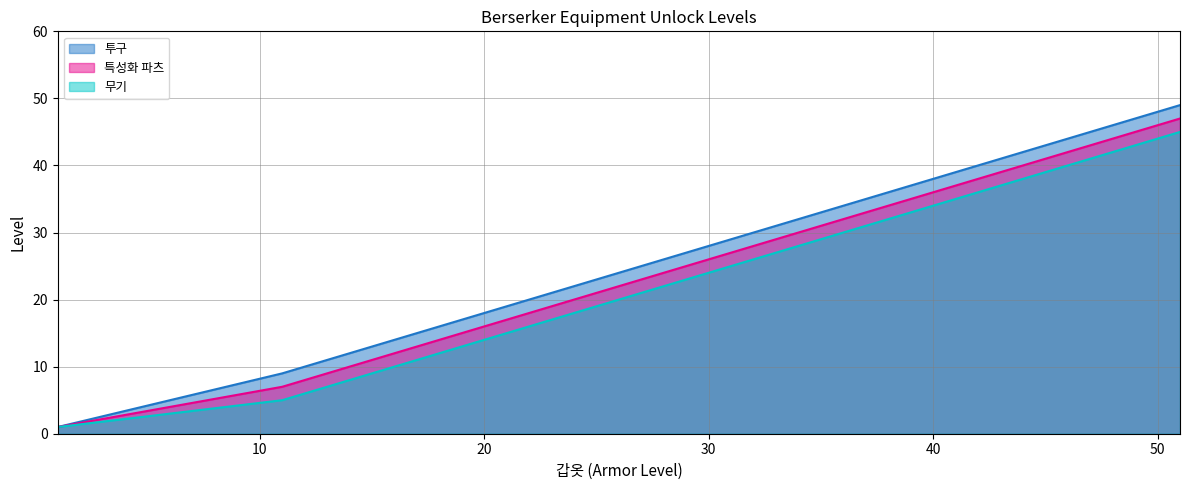

What is the lowest value of the 특성화 파츠 series?

1